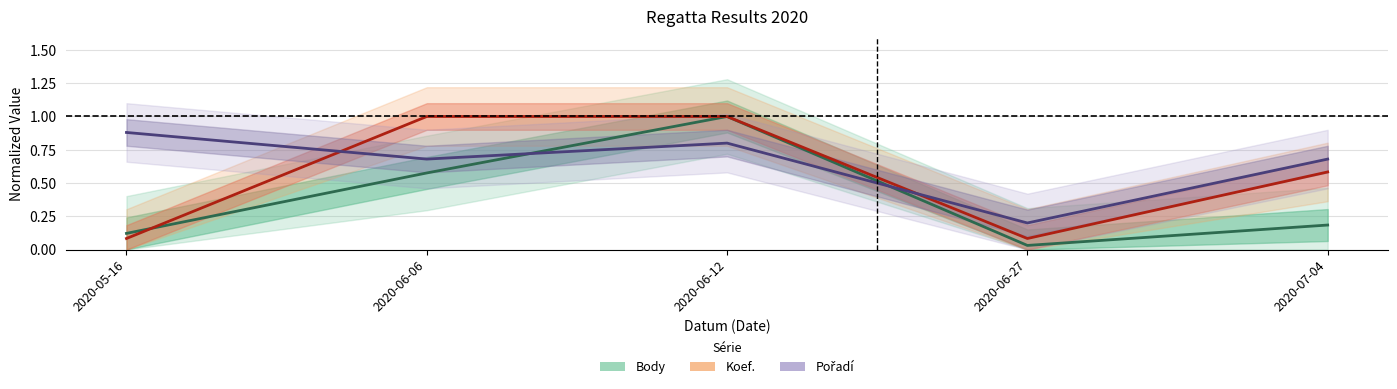

What is the difference between the maximum and minimum values in the Koef. series?

0.9